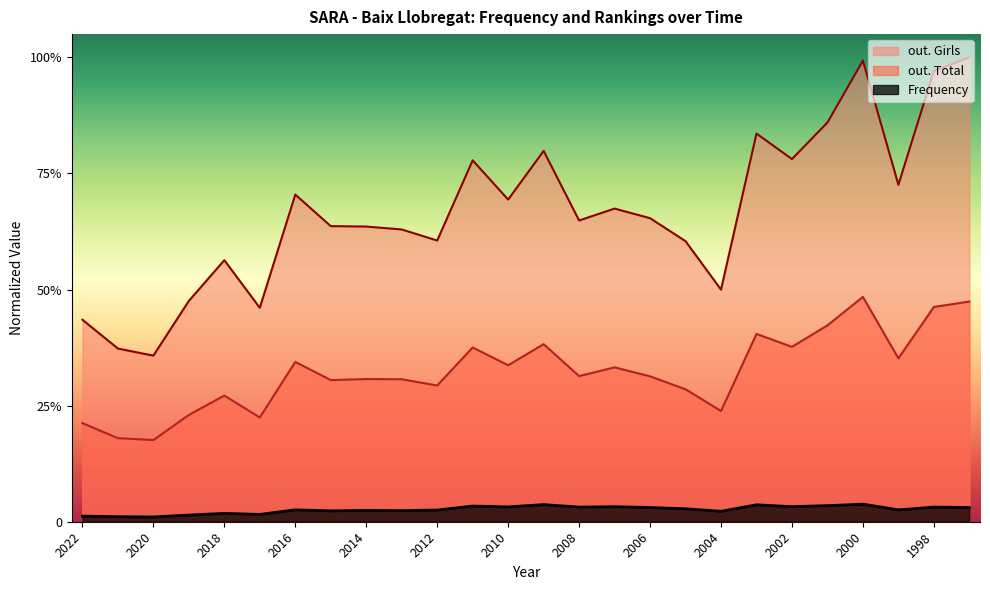

Which category has the highest value in the out. Girls series?

1997